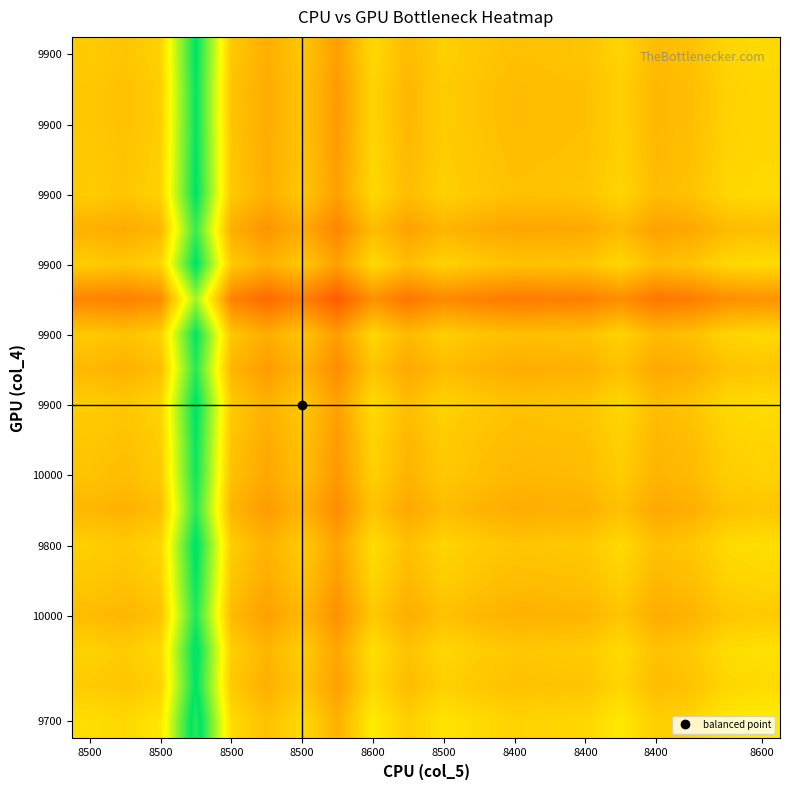

At how many categories does at least one series exceed 0?

20